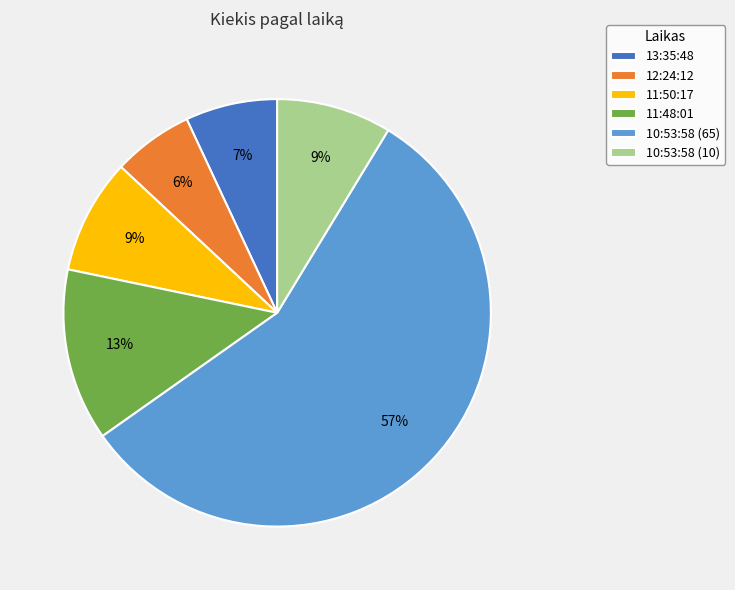

Is the sum of 10:53:58 (10) and 11:48:01 greater than half?

No